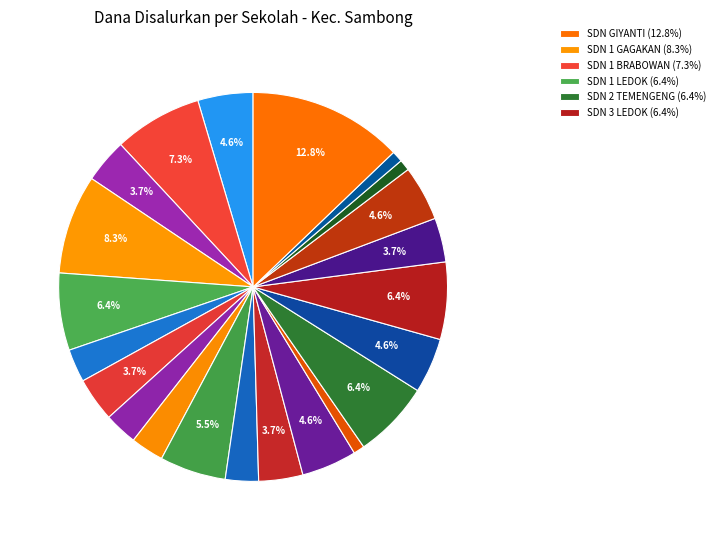

Count the number of slices in the pie.

22